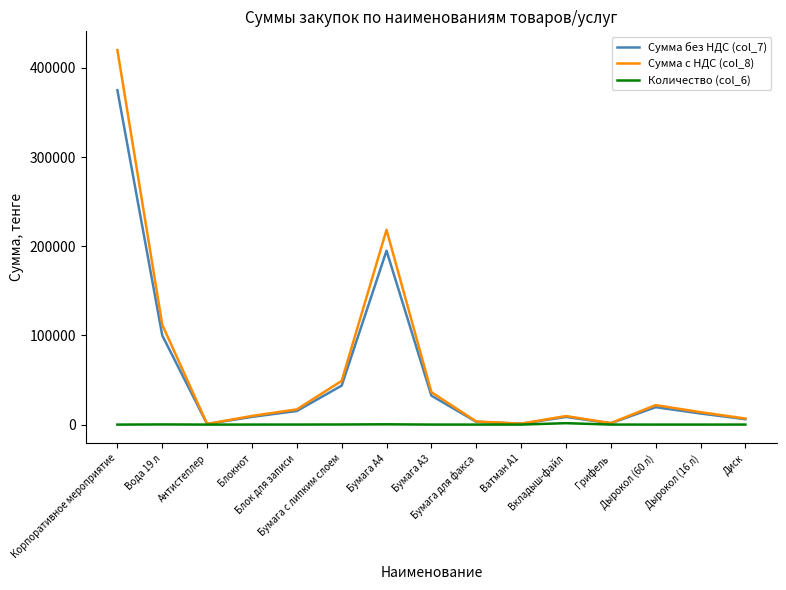

What value does the Сумма с НДС (col_8) series have at Бумага для факса?

3525.0